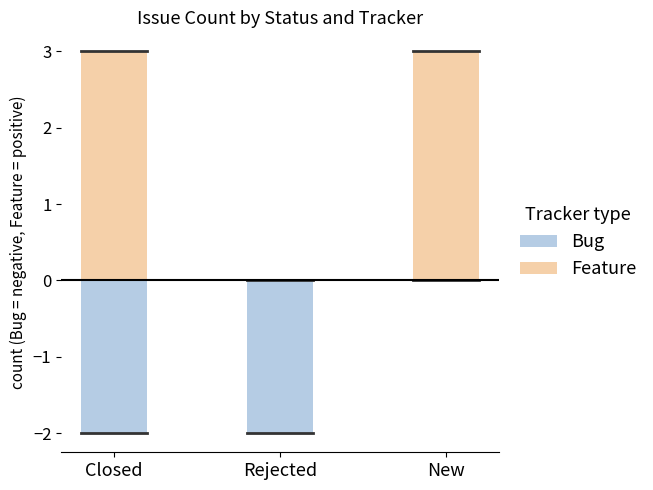

What is the sum of the Feature values at New and Rejected?

3